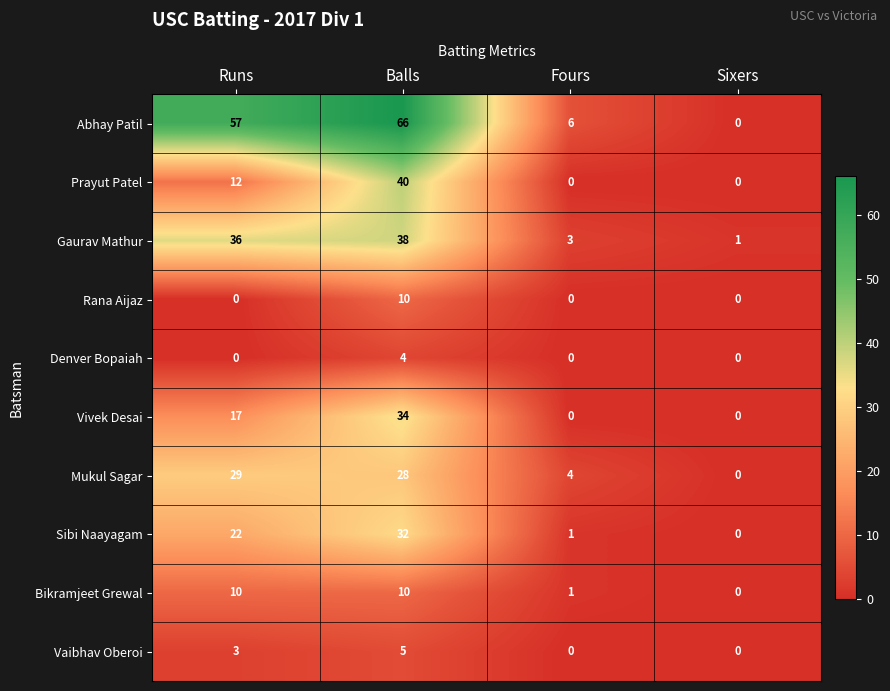

Is it true that Rana Aijaz equals 0 at Runs?

True